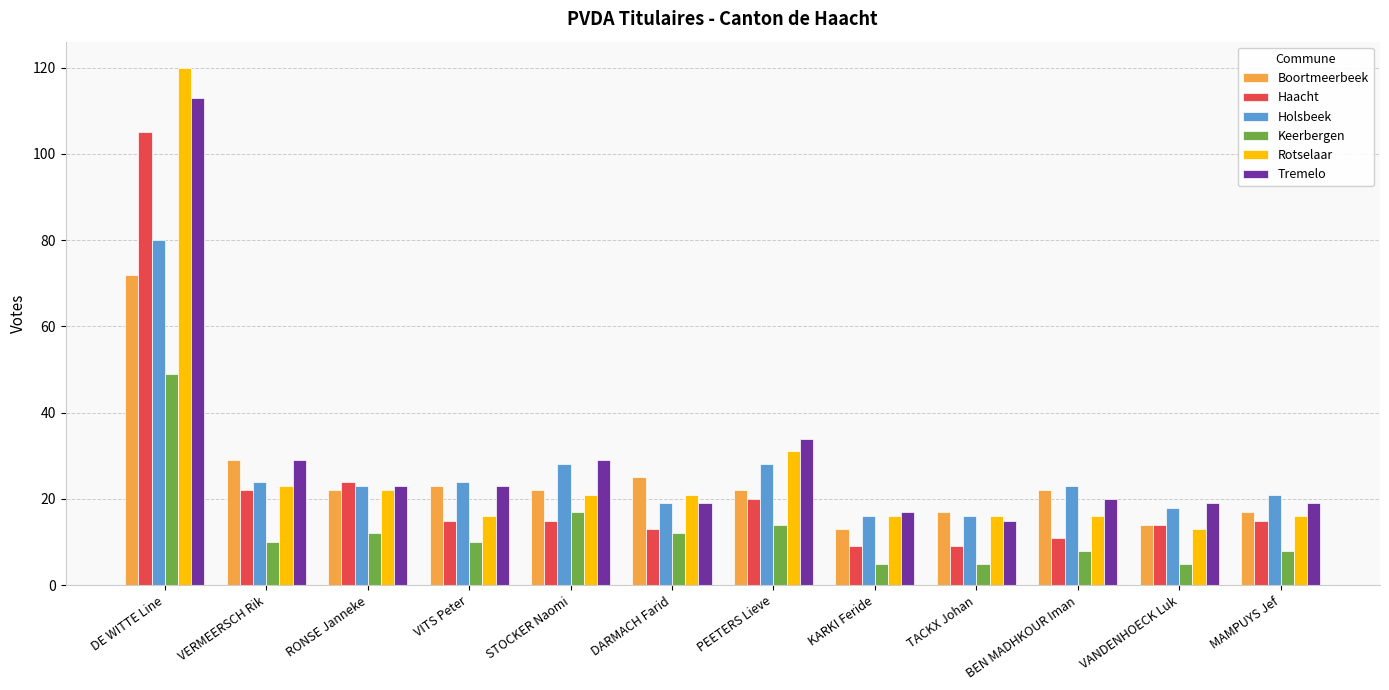

Which series has the widest spread of values?

Rotselaar